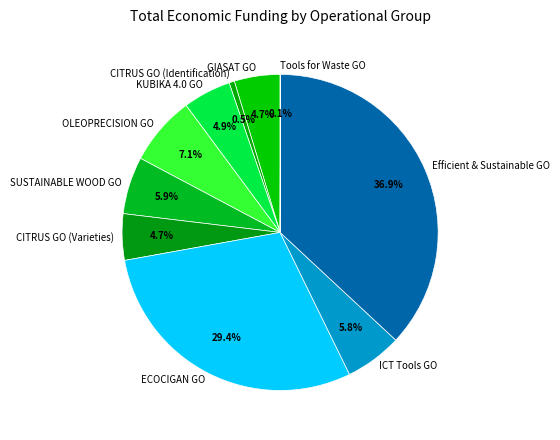

Between ECOCIGAN GO and SUSTAINABLE WOOD GO, which is larger?

ECOCIGAN GO